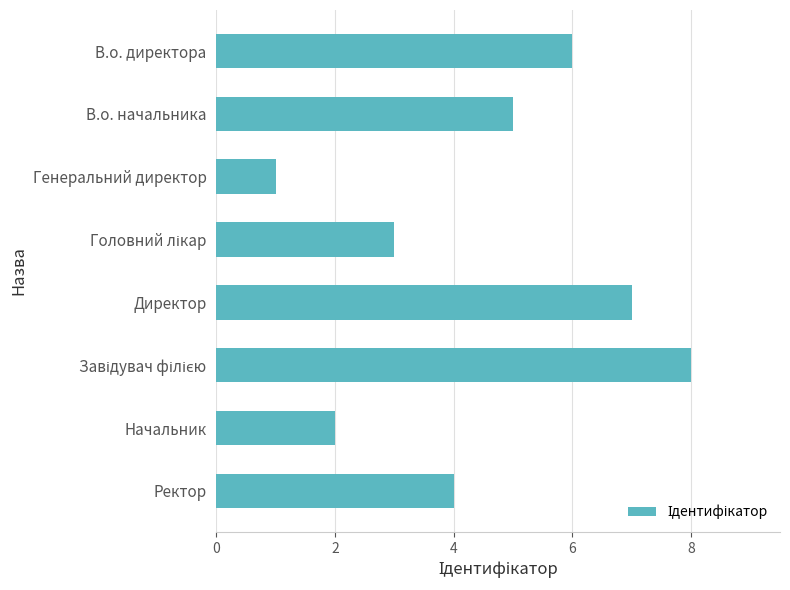

Does the chart contain stacked bars?

No